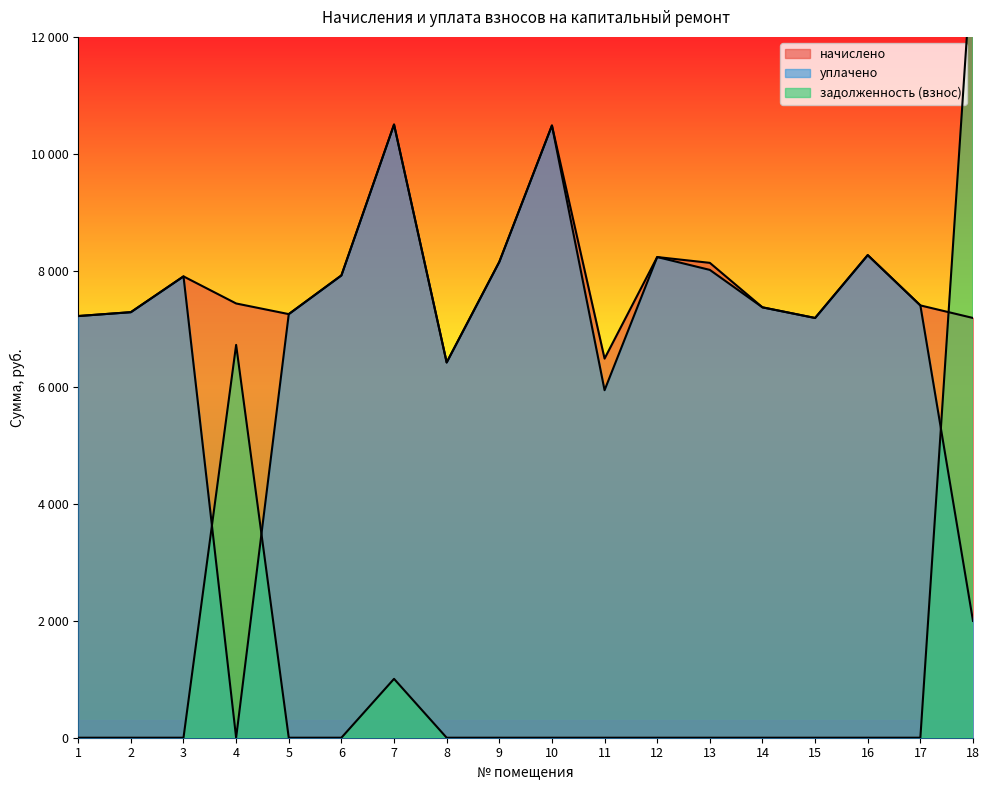

What value does the уплачено series have at 16?

8263.4